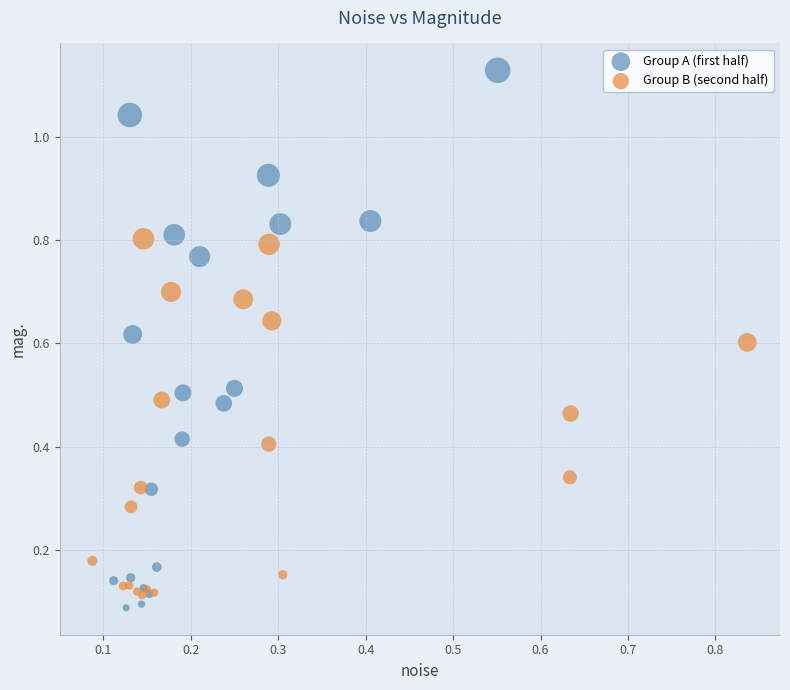

Which series reaches the minimum Y coordinate?

Group A (first half)